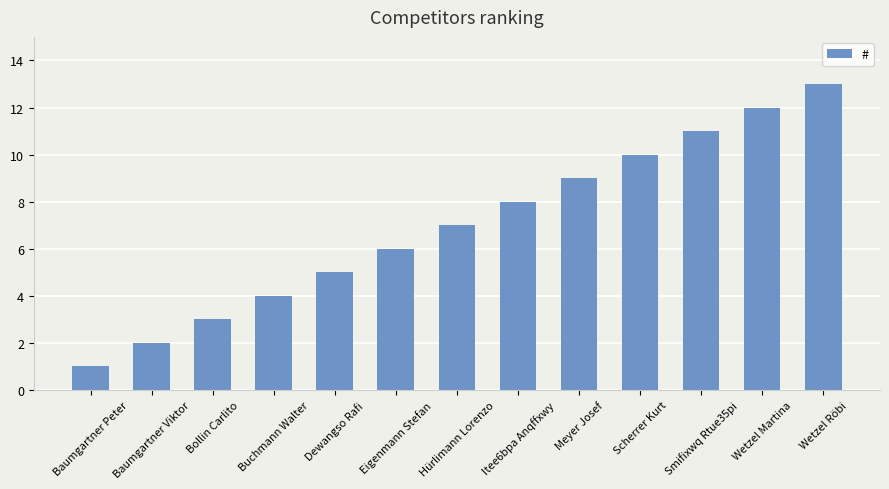

What is the greatest value displayed?

13